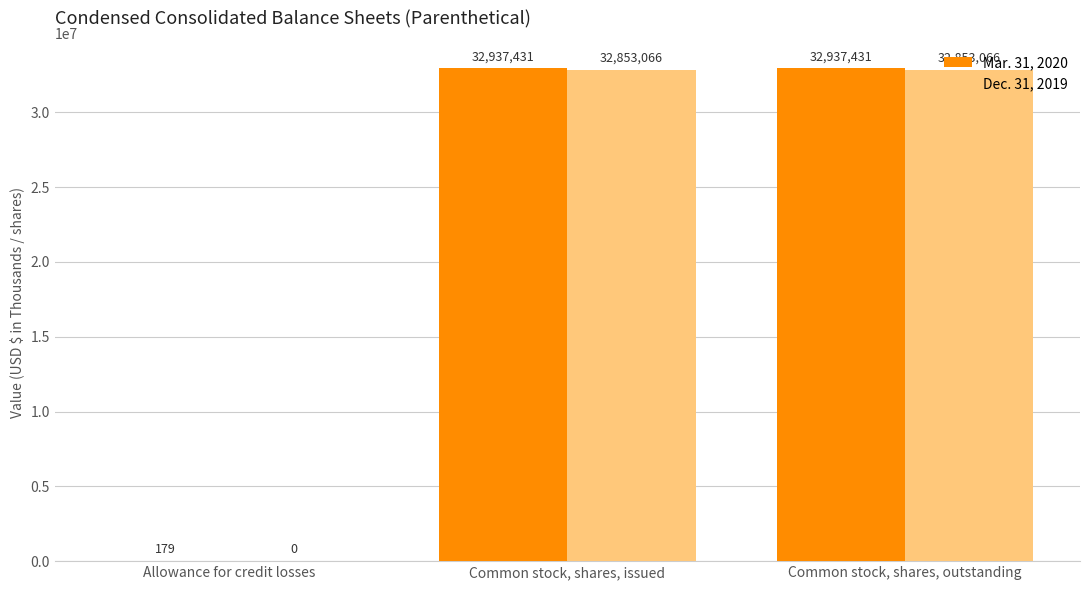

What is the sum of the Dec. 31, 2019 values at Allowance for credit losses and Common stock, shares, issued?

32853066